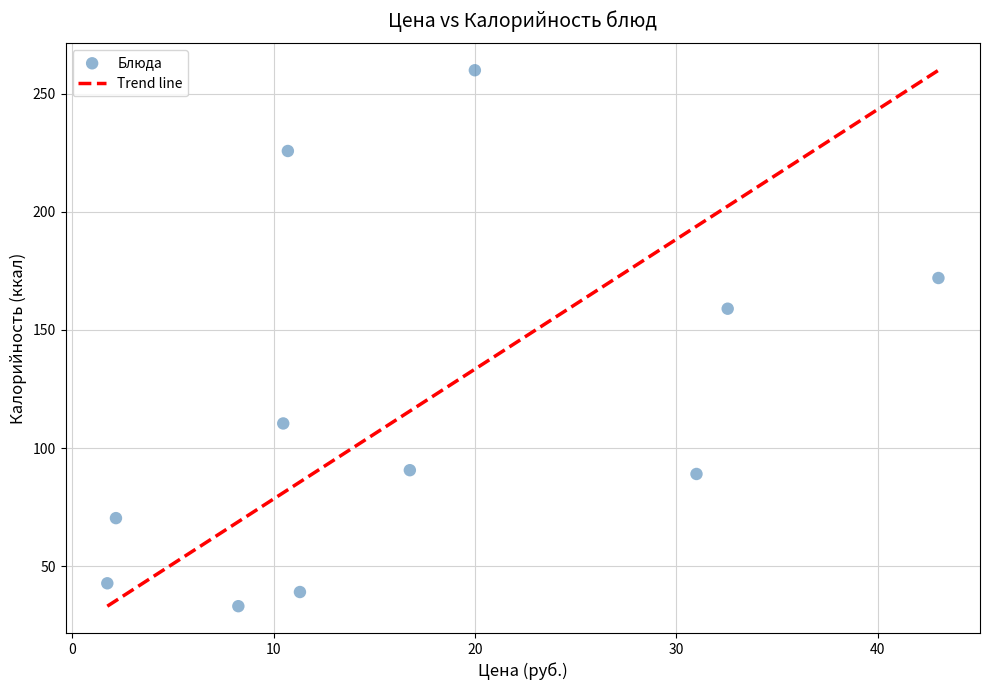

What is the average Y value?

117.4